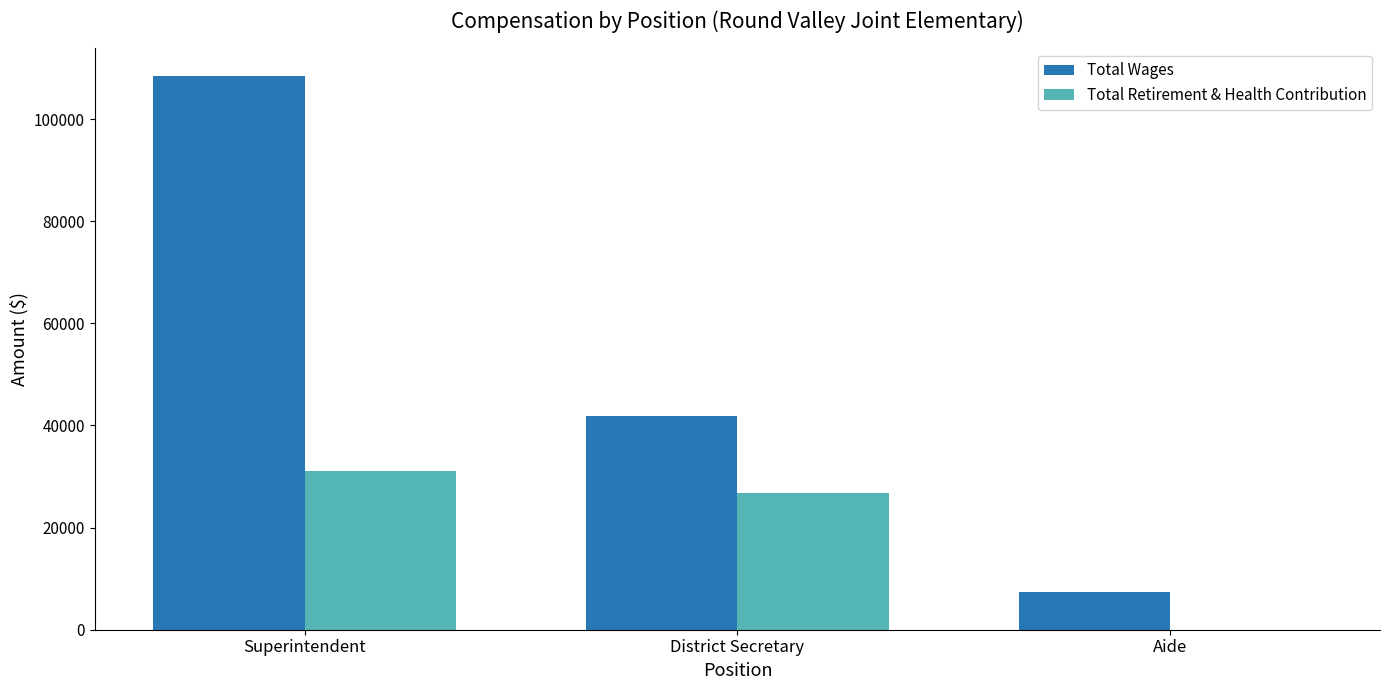

Between Superintendent and Aide, which series saw the biggest shift?

Total Wages